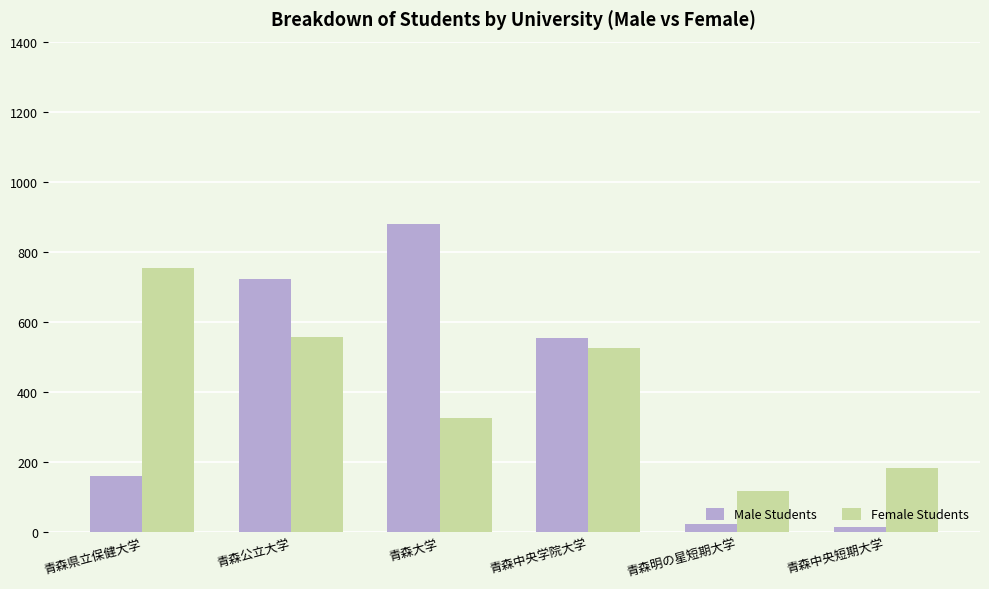

True or false: Male Students has a value of 724 at 青森公立大学.

True